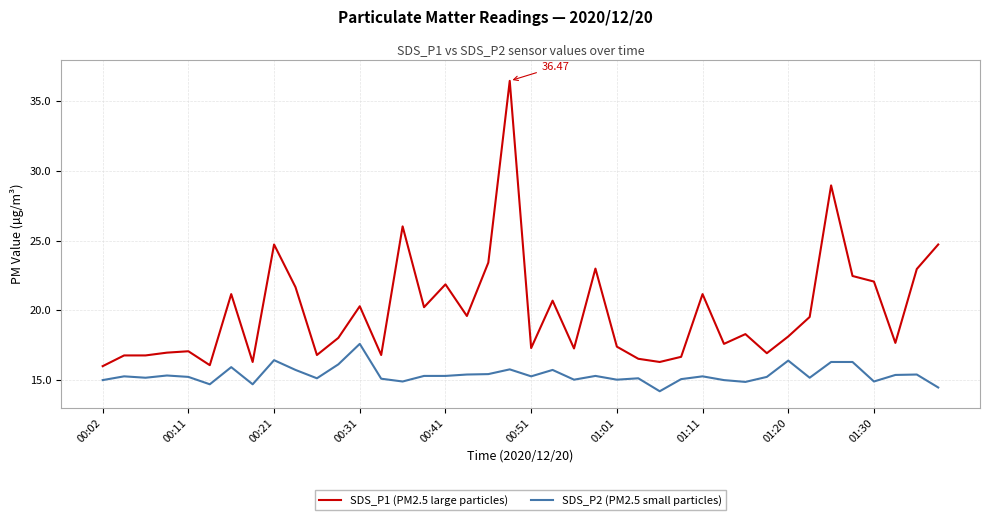

What is the average value of the SDS_P1 (PM2.5 large particles) series?

20.0